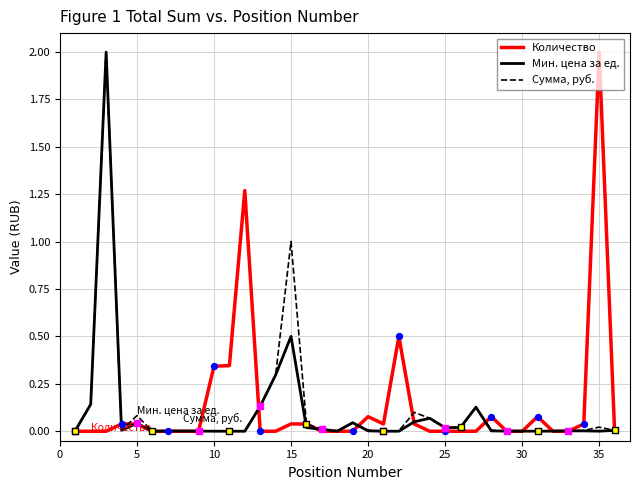

What are all the series names shown in the legend?

Количество, Мин. цена за ед., Сумма, руб.